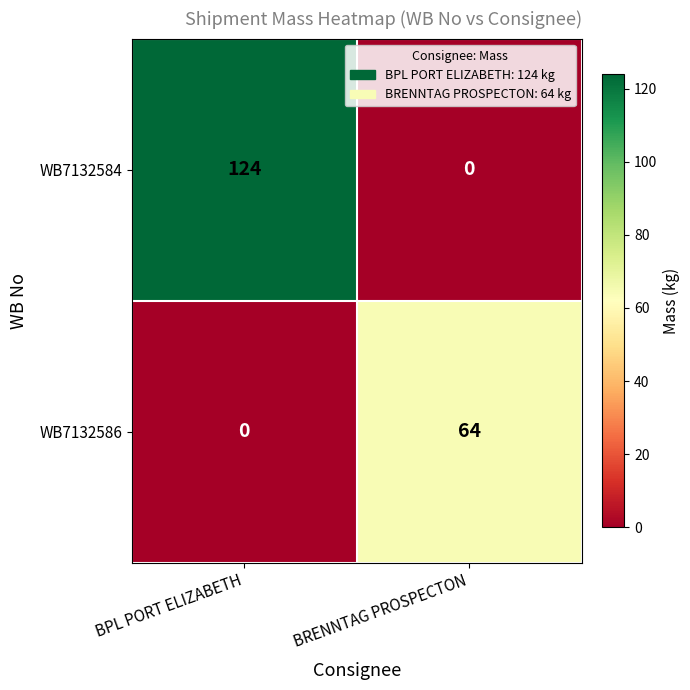

At which category does the chart reach its peak across all series?

BPL PORT ELIZABETH